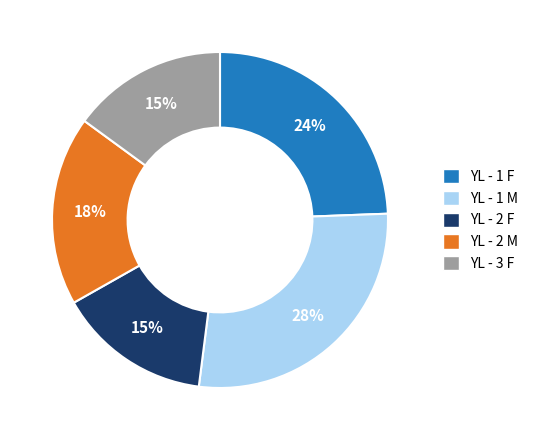

To the nearest percent, what is the combined percentage of YL - 1 M and YL - 3 F?

43%